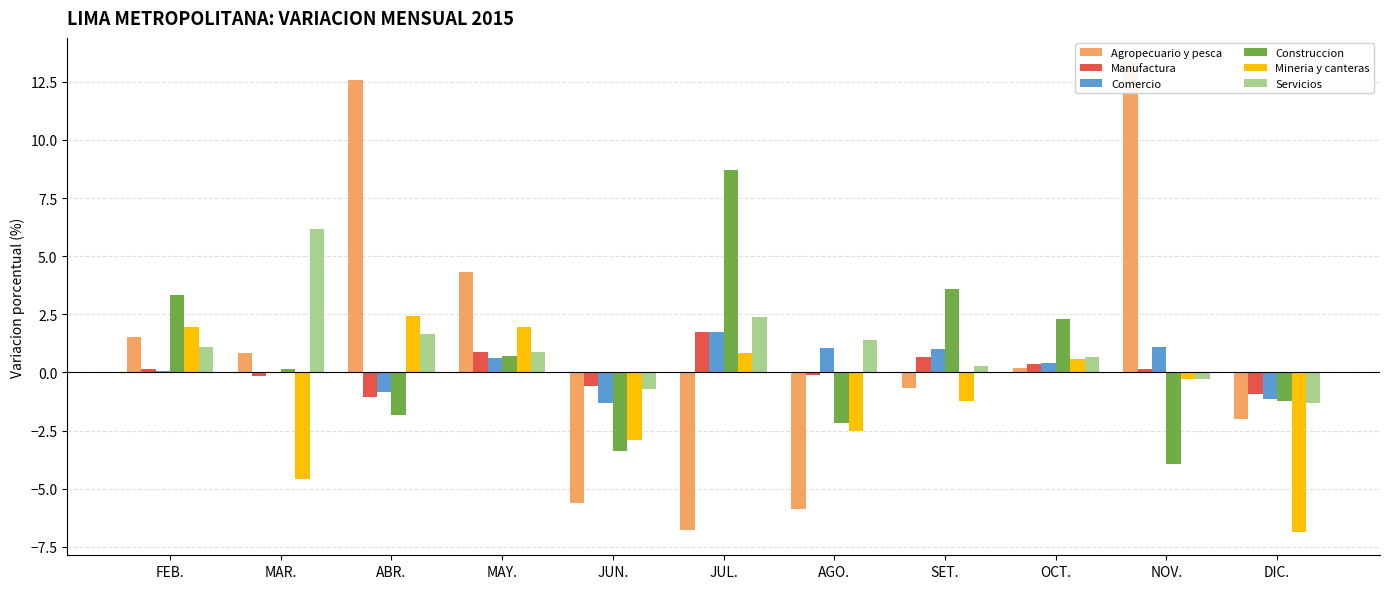

Which series has the largest total across all categories?

Servicios